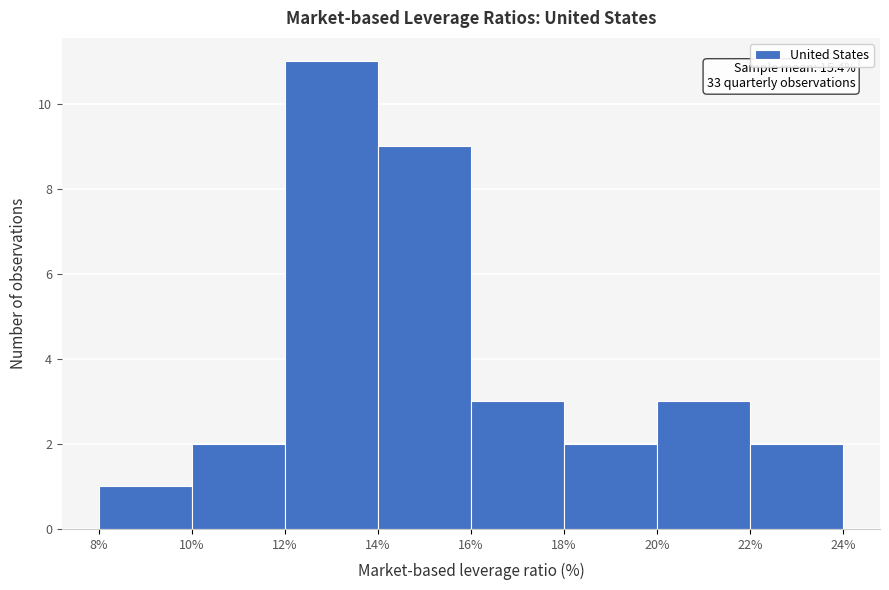

Over which range of the x-axis is the bar tallest?

12% to 14%